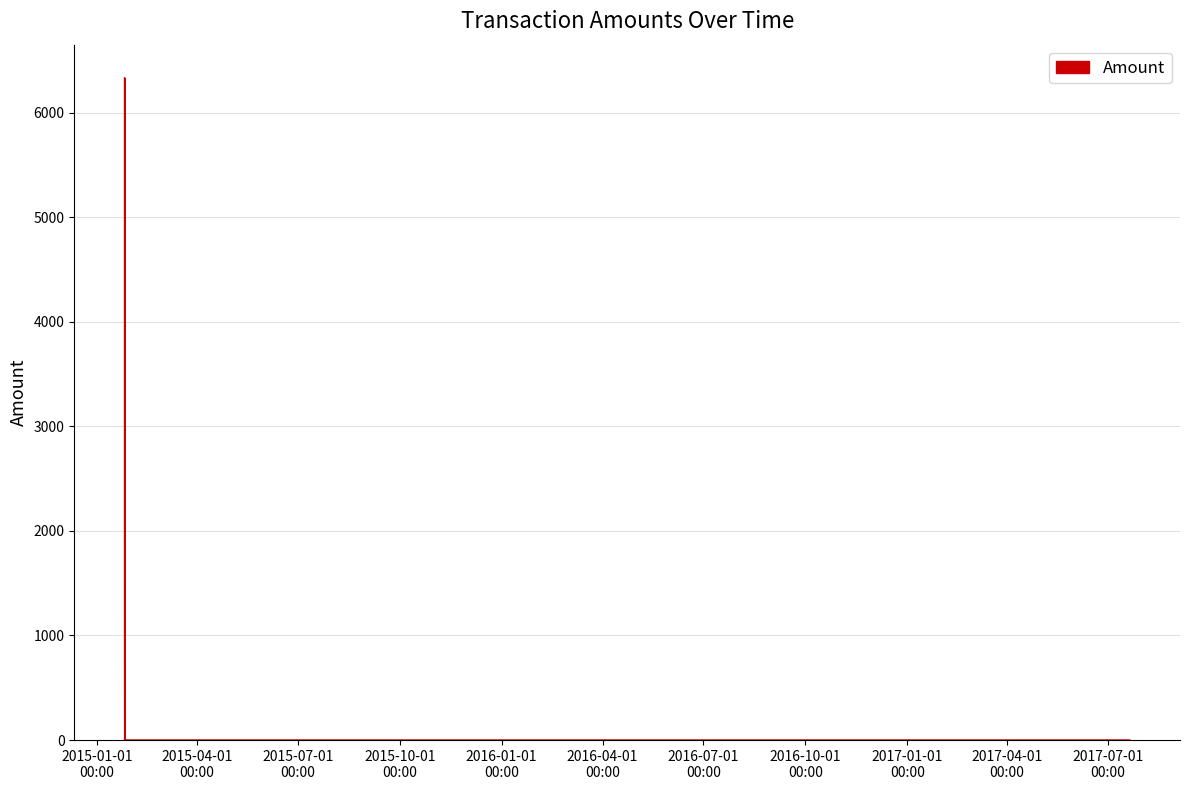

How many categories are shown in the chart?

4